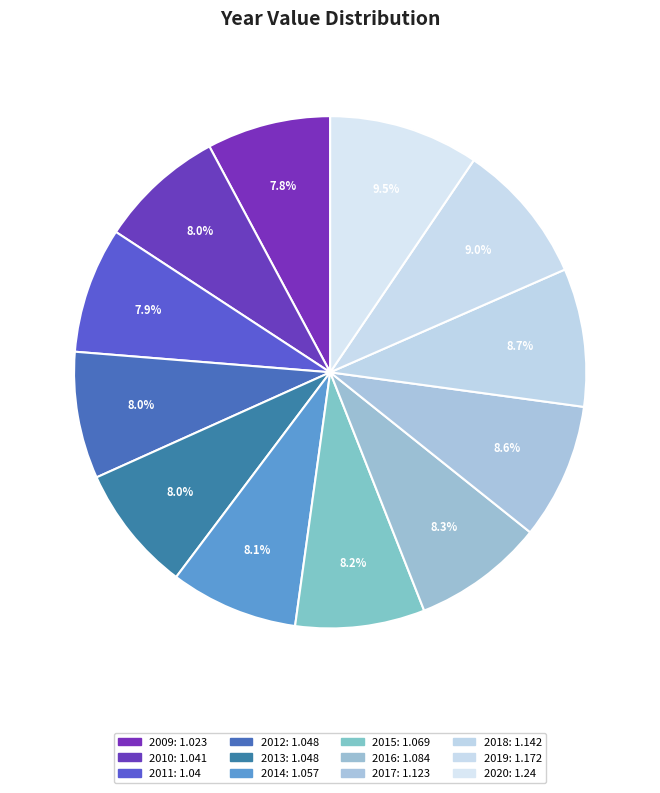

How many segments does this pie chart have?

12